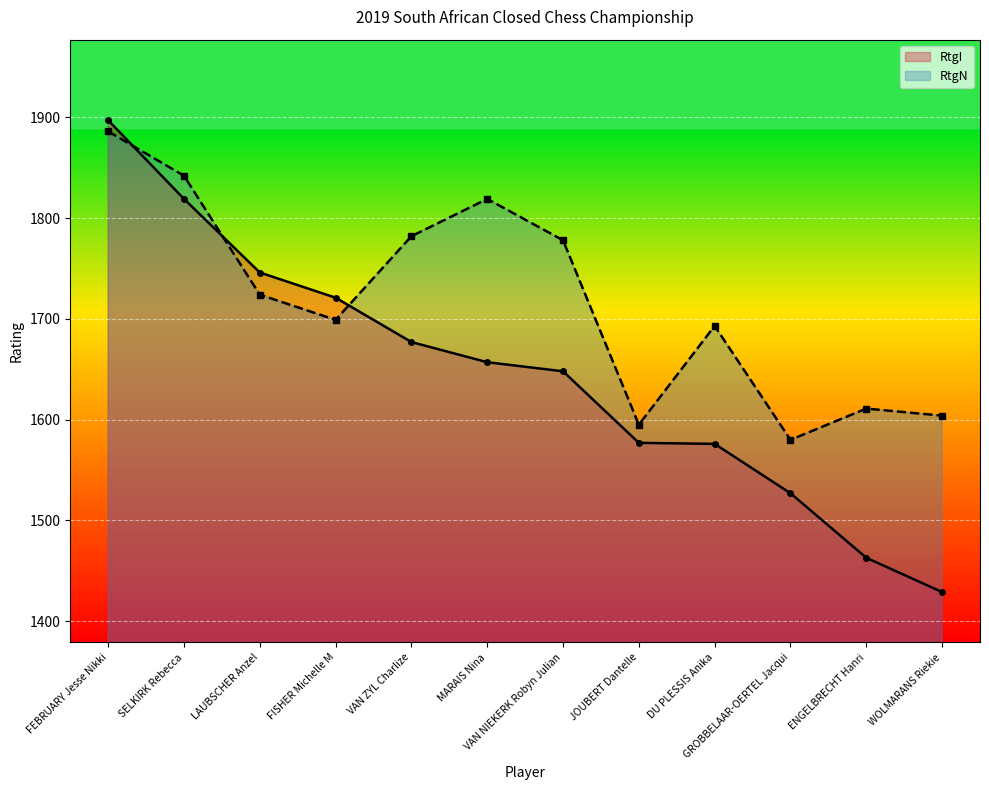

What is the difference between the maximum and second lowest values in the RtgI series?

434